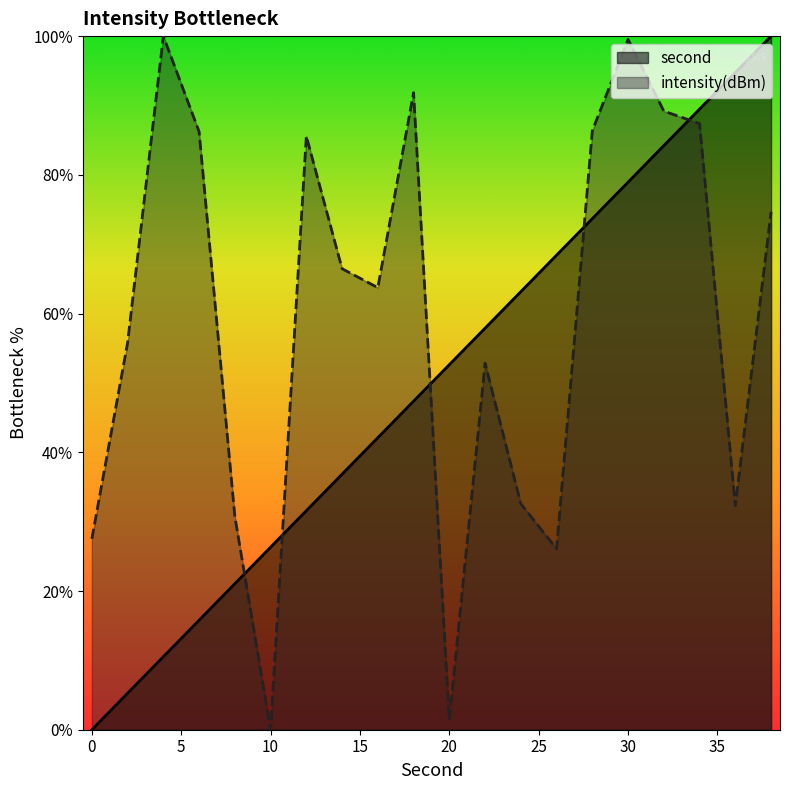

Reading right to left, list all the values displayed in this chart.

second: 100.0	94.7	89.5	84.2	78.9	73.7	68.4	63.2	57.9	52.6	47.4	42.1	36.8	31.6	26.3	21.1	15.8	10.5	5.3	0.0
intensity(dBm): 74.7	32.3	87.4	89.2	99.5	86.4	26.1	32.6	52.9	1.4	91.8	63.7	66.5	85.6	0.0	30.8	86.2	100.0	55.8	27.5